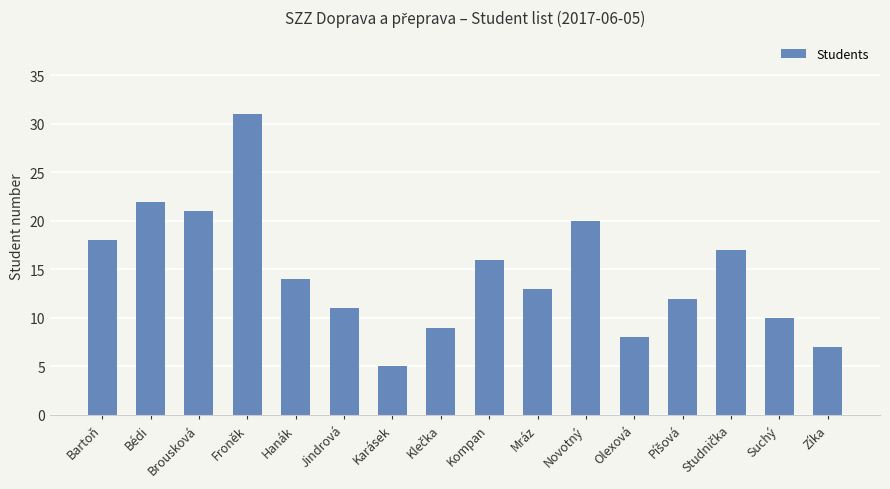

What is the minimum value shown in the chart?

5